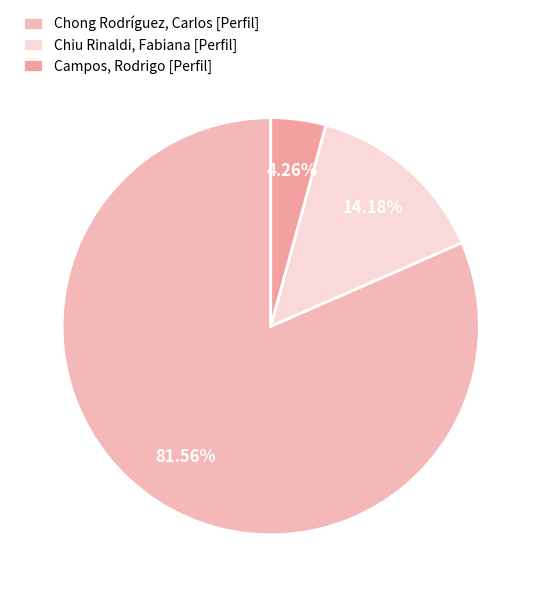

Approximately how many times larger is the value at Chiu Rinaldi, Fabiana [Perfil] compared to Campos, Rodrigo [Perfil]?

3.3